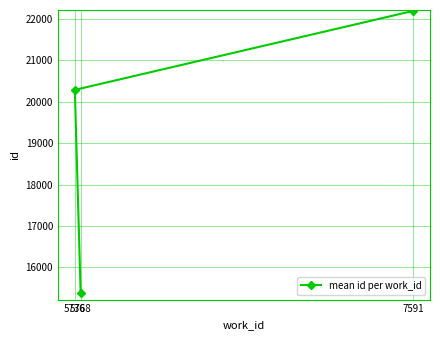

Does the chart have visible grid lines?

Yes